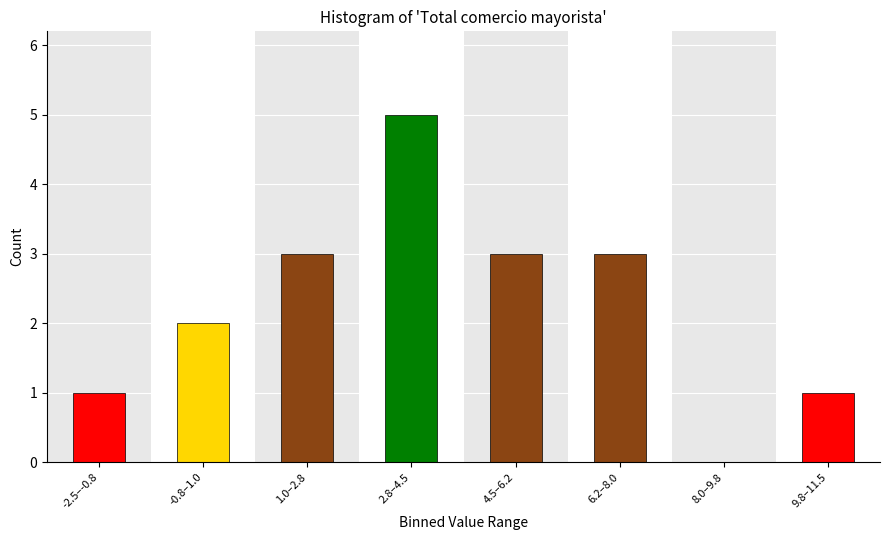

Reading left to right, list all the values displayed in this chart.

-2.5–-0.8=1	-0.8–1.0=2	1.0–2.8=3	2.8–4.5=5	4.5–6.2=3	6.2–8.0=3	8.0–9.8=0	9.8–11.5=1